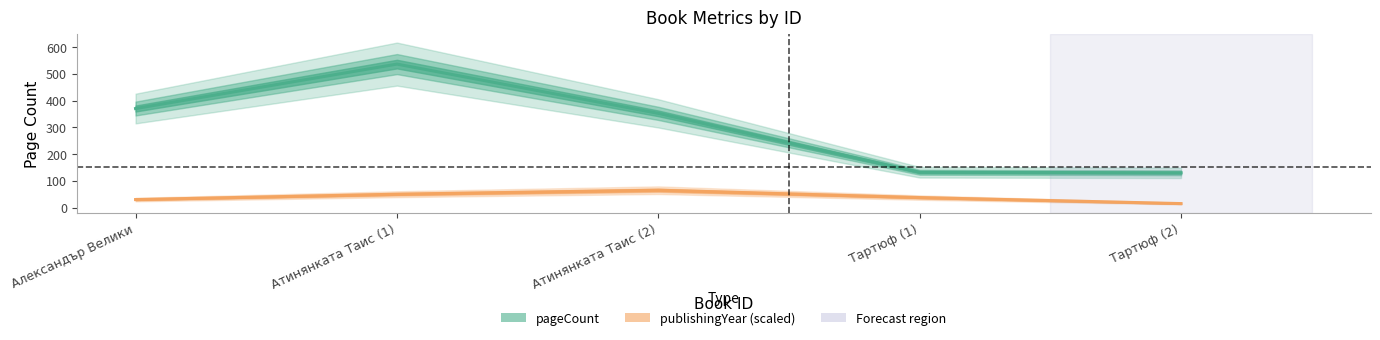

Rank the series at Тартюф (2) from lowest to highest value.

publishingYear (scaled), pageCount